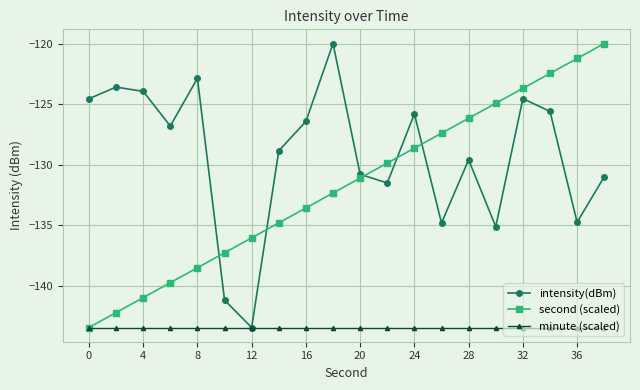

Which series ends up on top after the final intersection of intensity(dBm) and second (scaled)?

second (scaled)